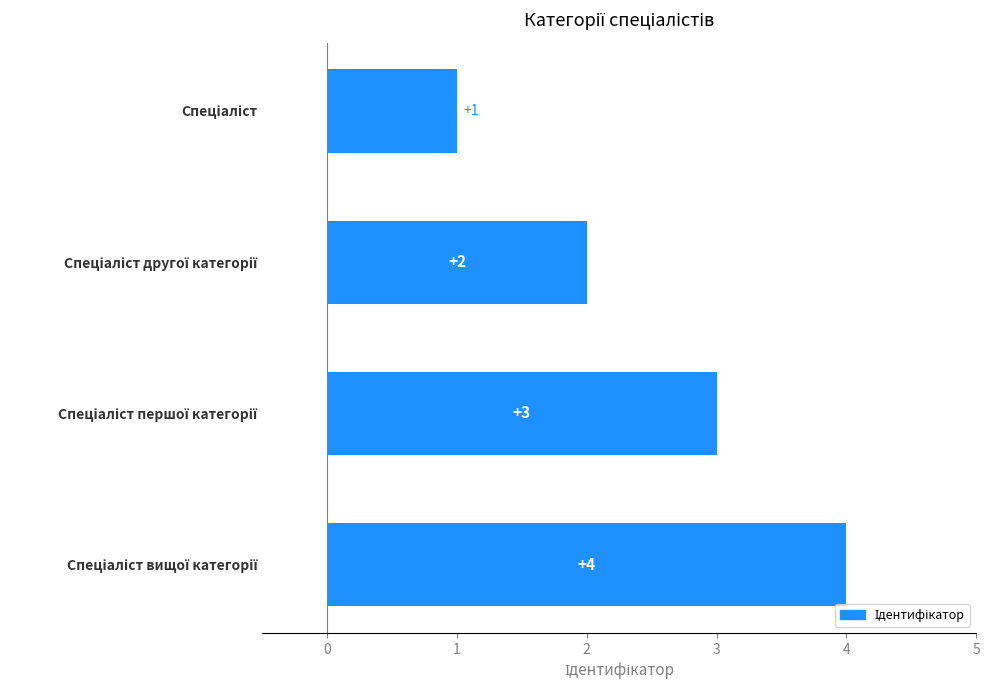

How many series are shown in this chart?

1